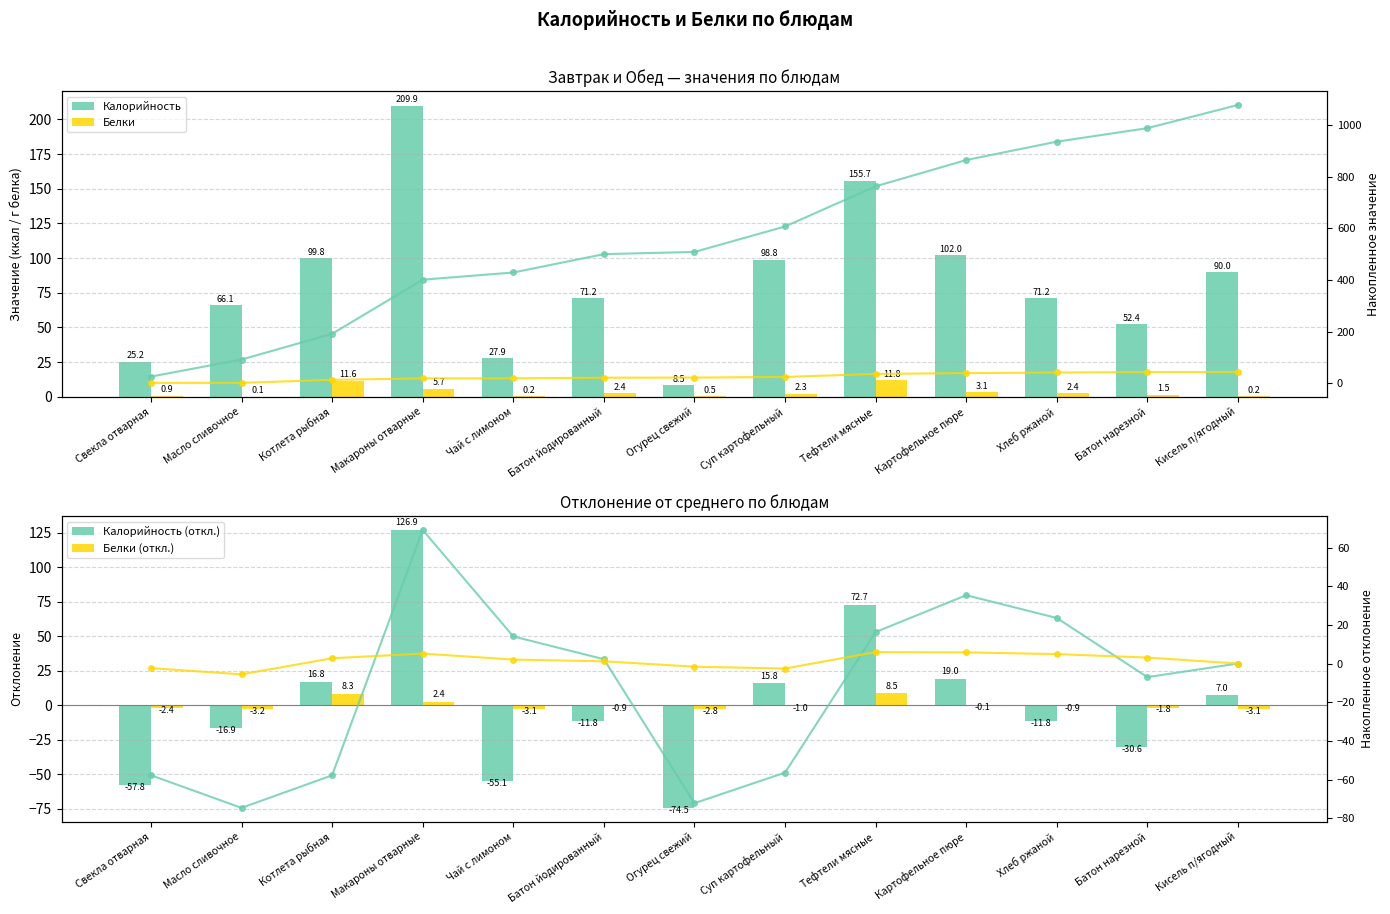

What is the maximum value for Калорийность (откл.)?

126.9